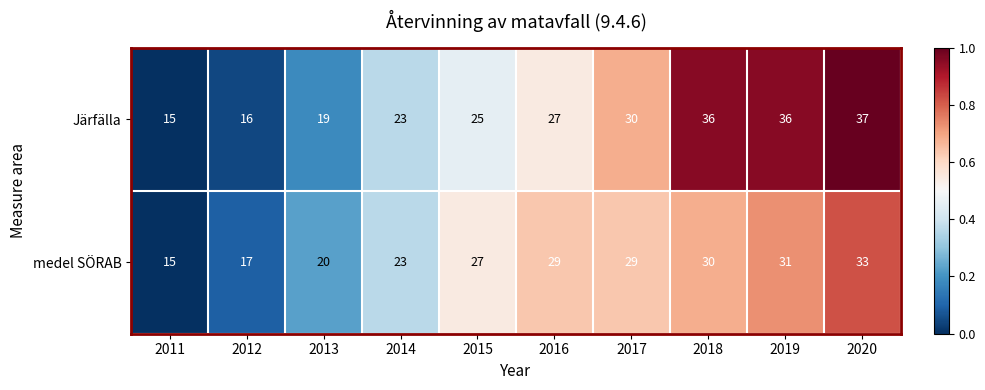

List the series in order of their peak value, highest first.

Järfälla, medel SÖRAB